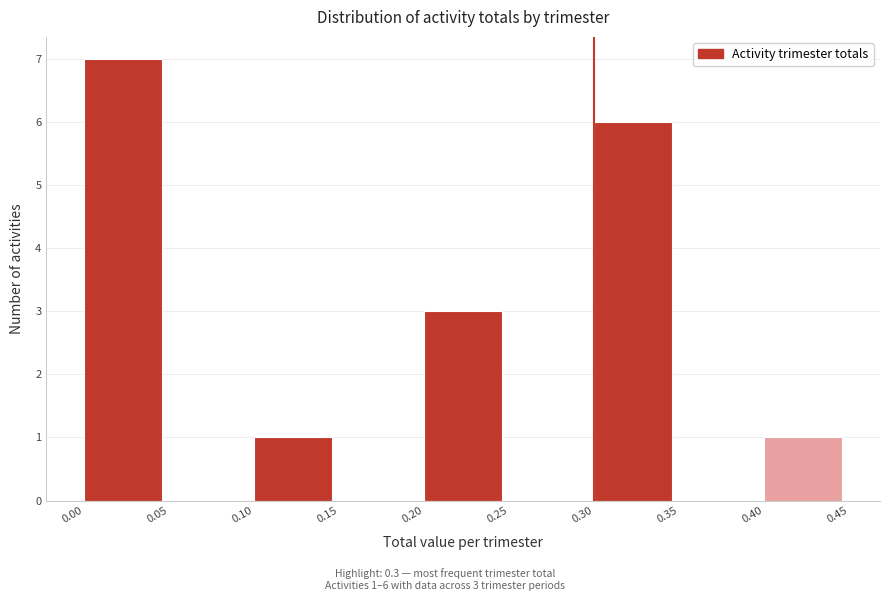

Over which range of the x-axis is the bar tallest?

0.00 to 0.05